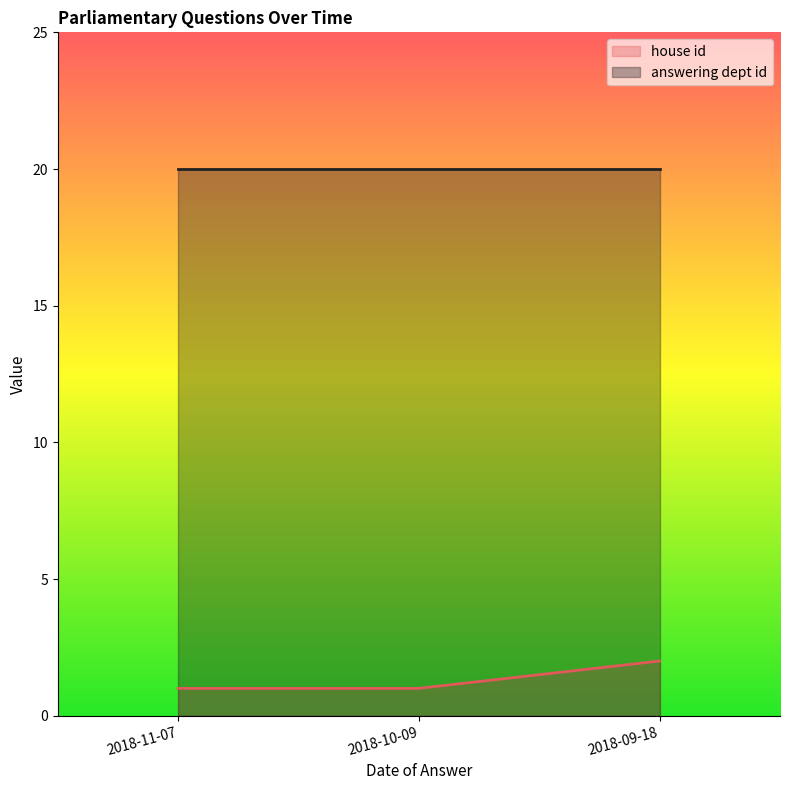

What is the value of the 1st point from the left?

1